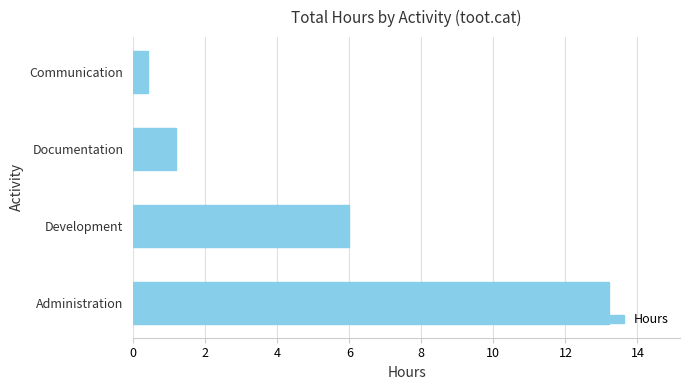

What is the change in value from Administration to Communication?

-12.8